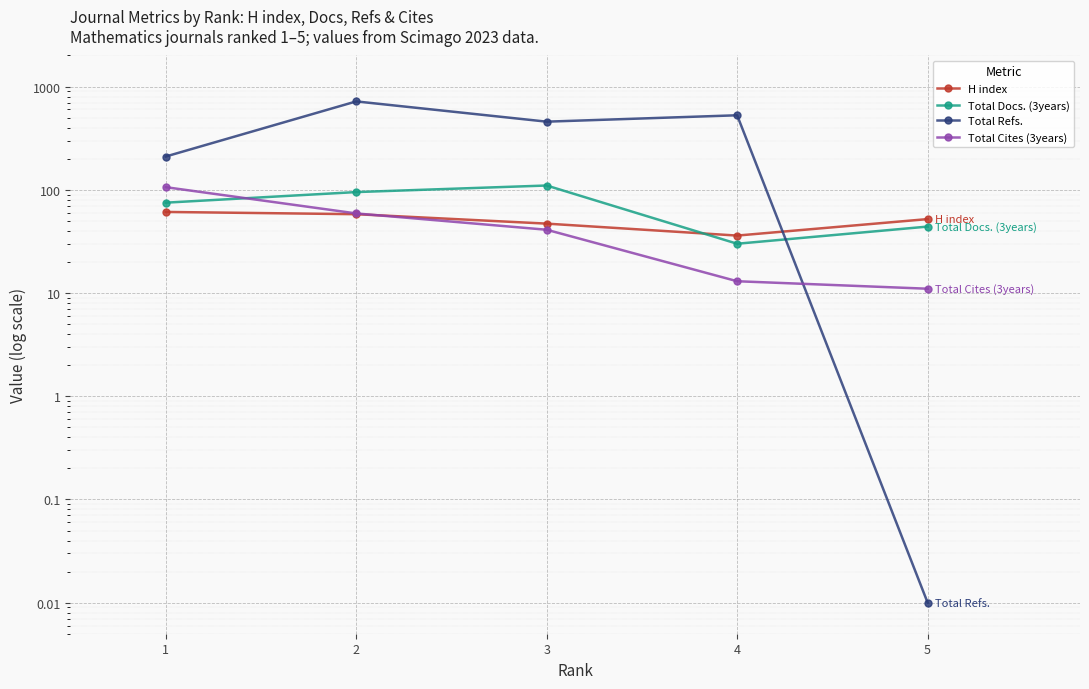

Which series has the largest total across all categories?

Total Refs.